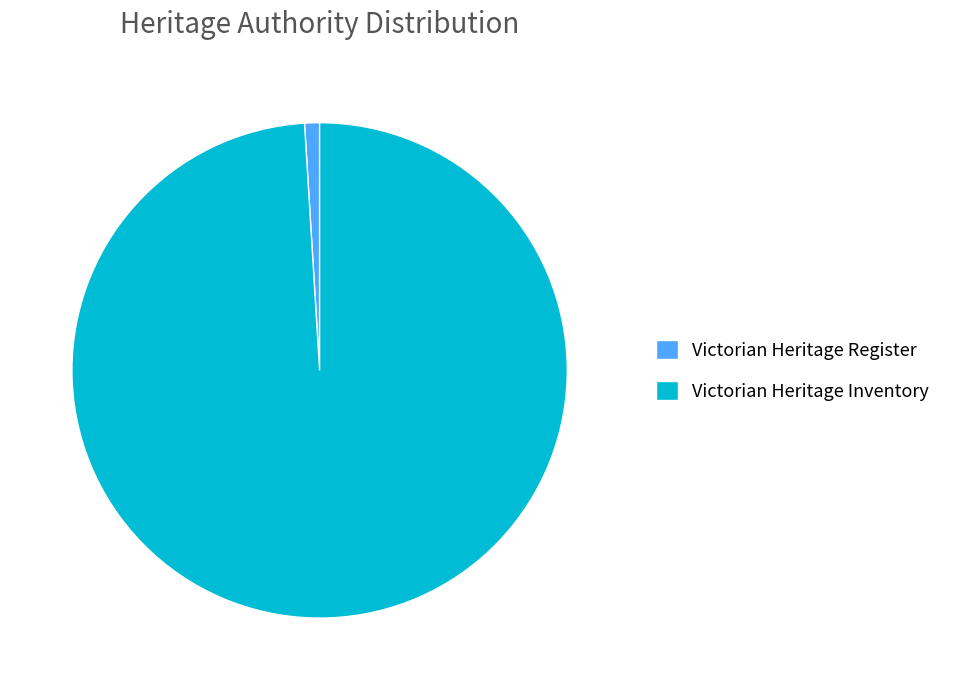

True or false: Victorian Heritage Inventory accounts for 94% of the total.

False